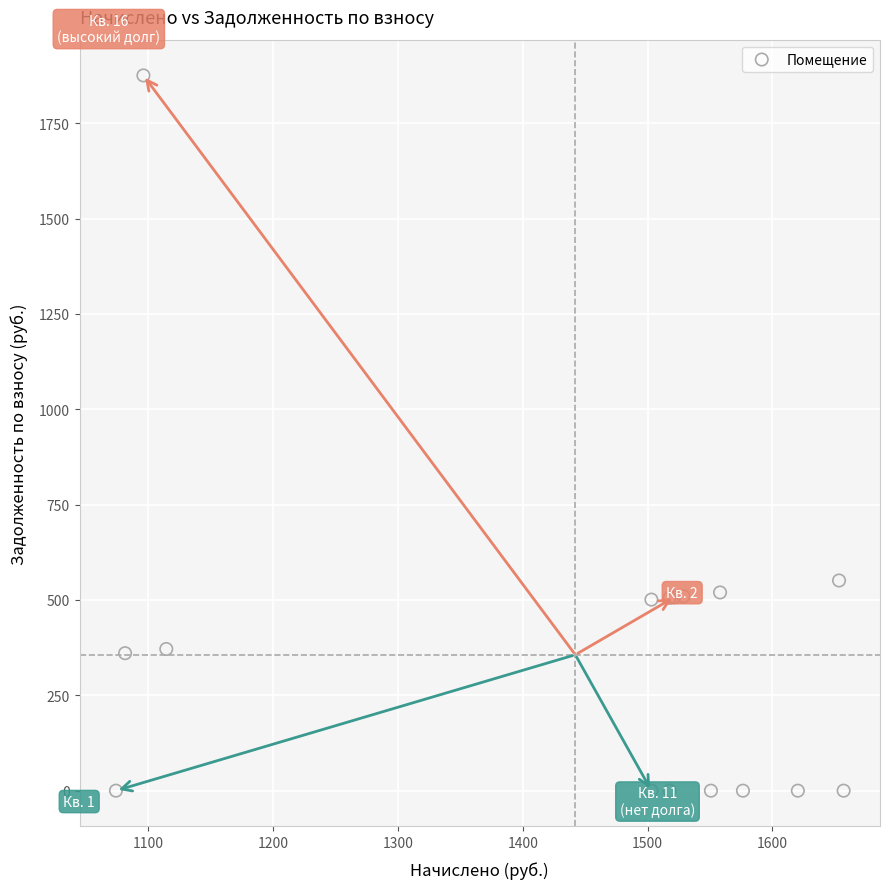

What Y value in the scatter plot is closest to 937?

551.1